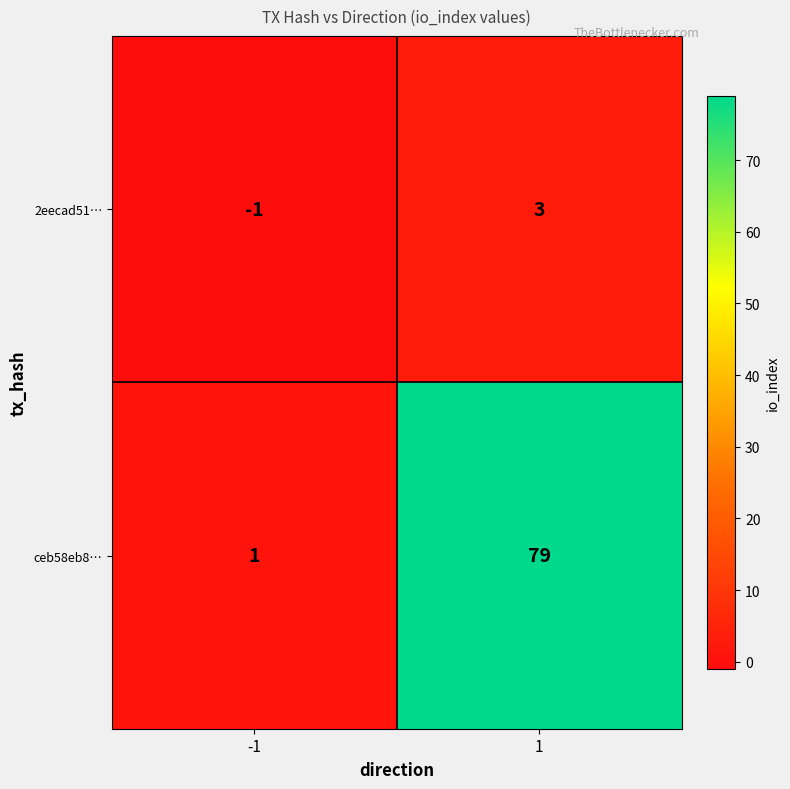

What value does the ceb58eb8… series have at 1?

79